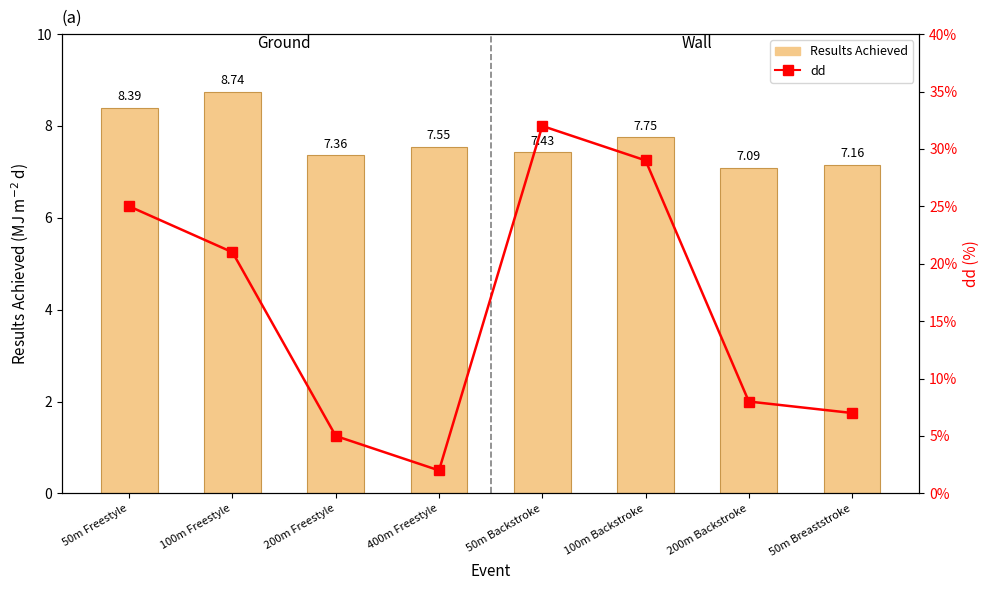

At which category is the sum across all series the highest?

50m Backstroke